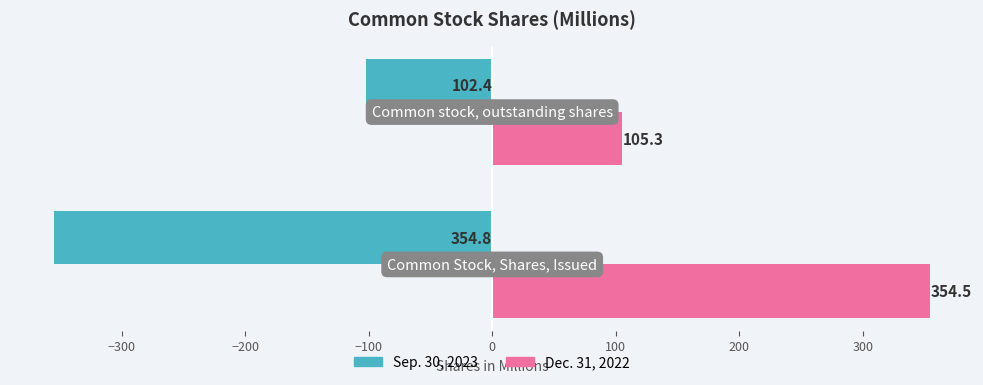

What is the difference between the maximum and minimum values in the Sep. 30, 2023 series?

252.4